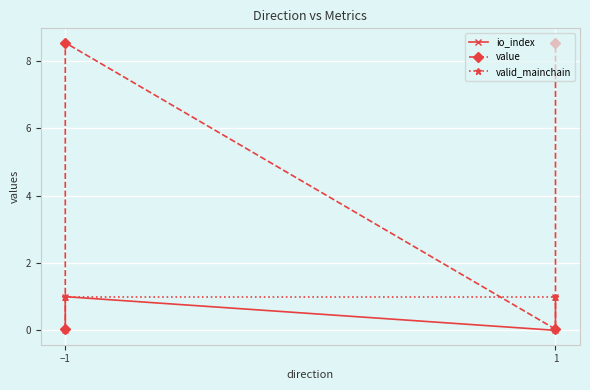

Between 3 and 2, which is larger?

3